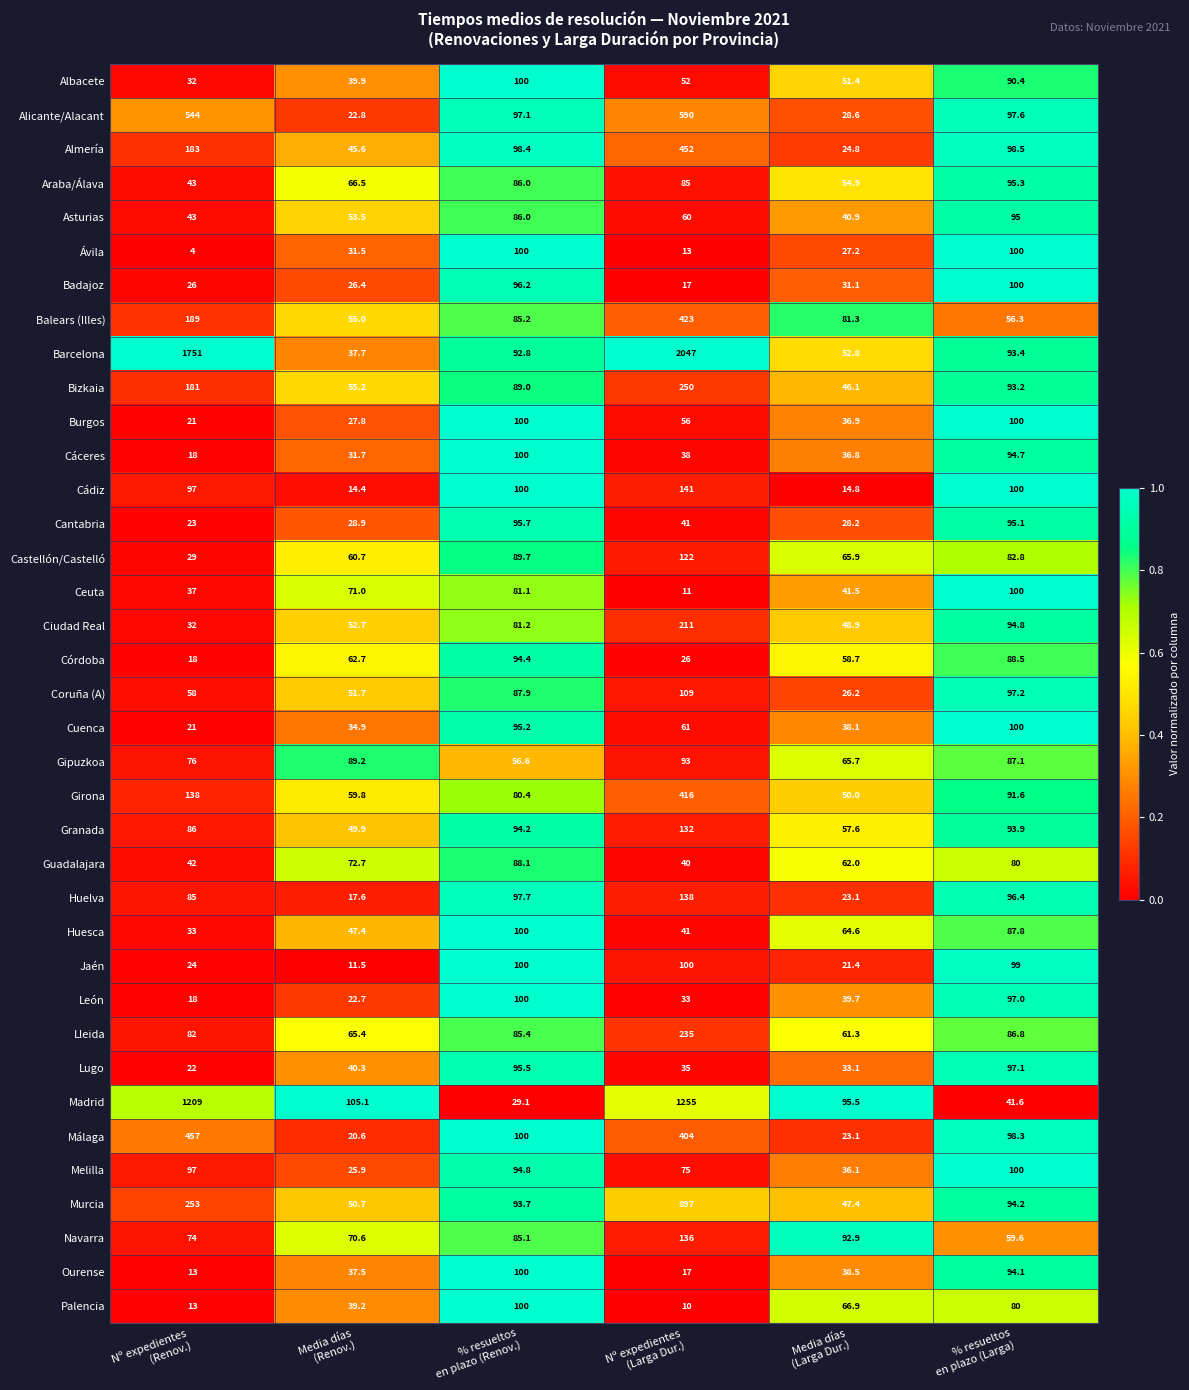

What is the total value across all series at Nº expedientes
(Renov.)?

6072.0